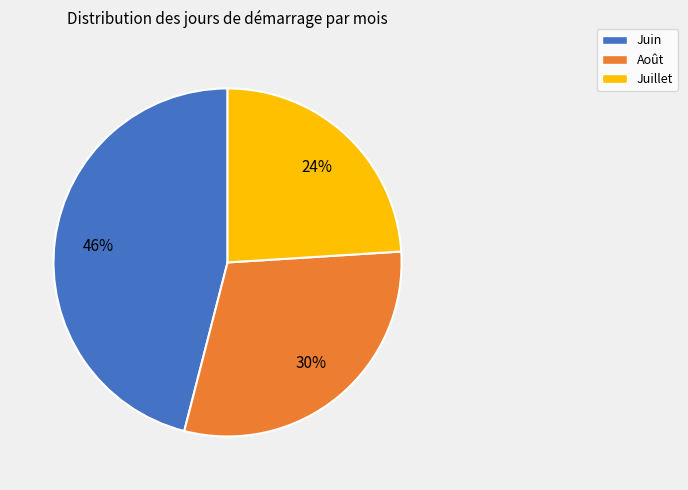

What is the largest slice in the pie chart?

Juin